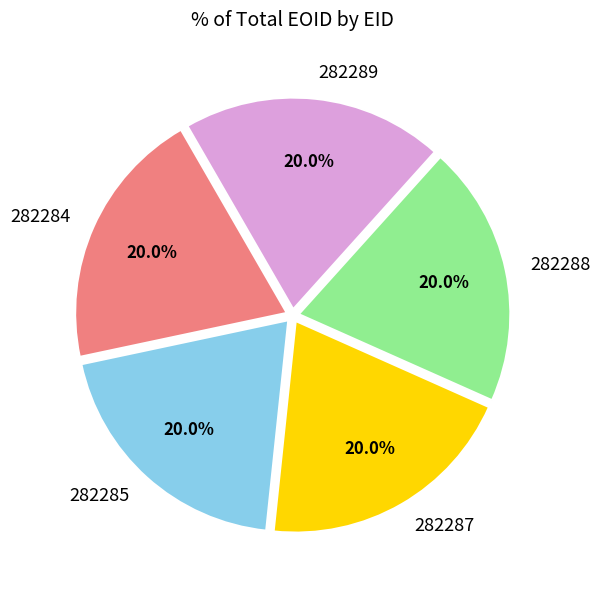

To the nearest percent, what is the combined percentage of 282285 and 282284?

40%